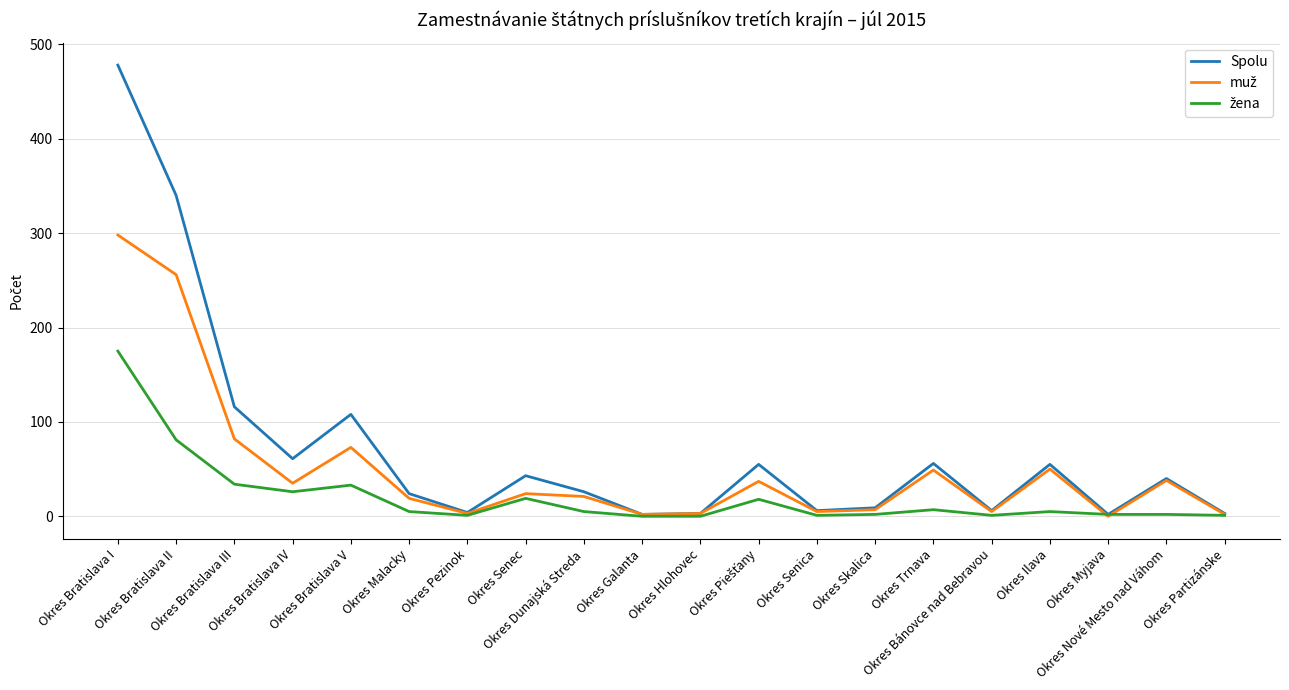

Which series has the largest total across all categories?

Spolu